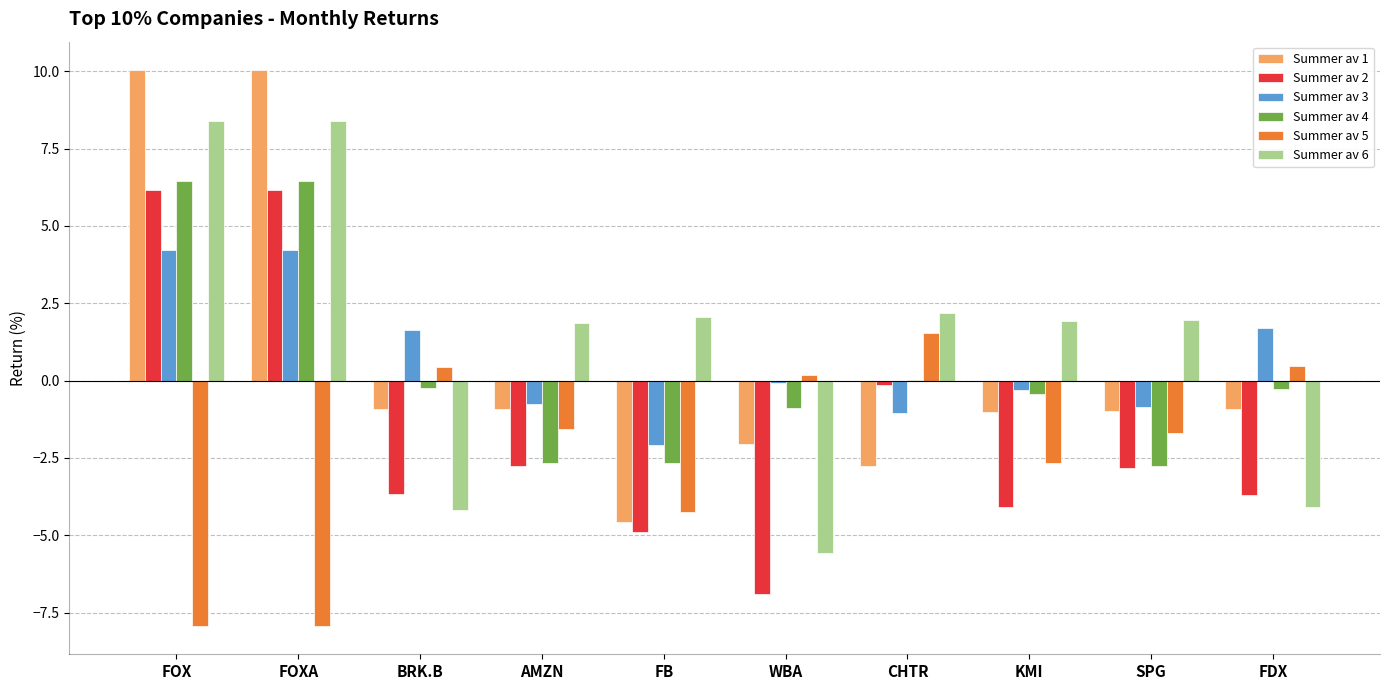

Is it true that Summer av 6 equals 0.9 at KMI?

False